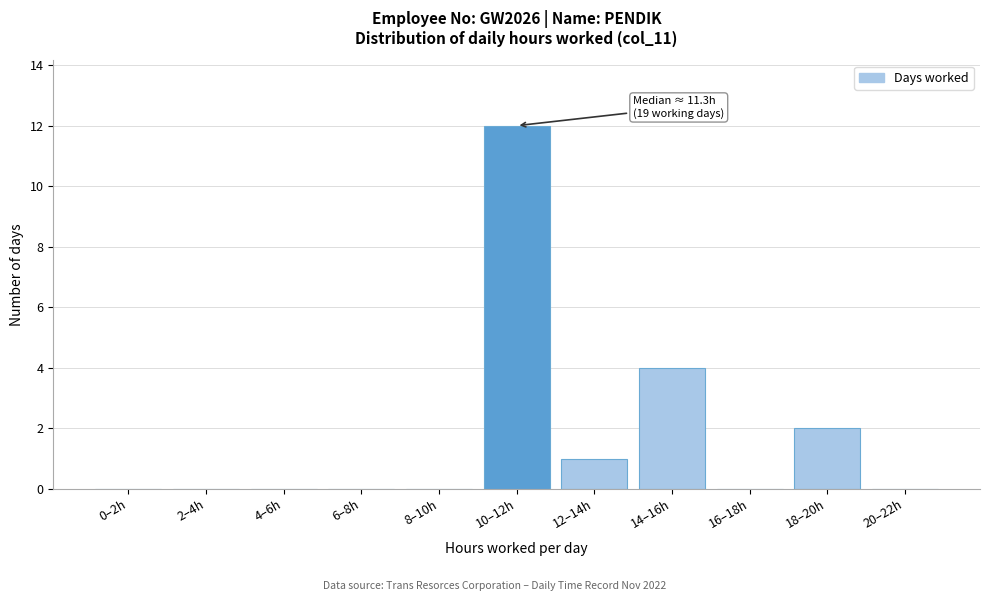

Reading right to left, what are all the values shown in this chart?

20–22h=0	18–20h=2	16–18h=0	14–16h=4	12–14h=1	10–12h=12	8–10h=0	6–8h=0	4–6h=0	2–4h=0	0–2h=0